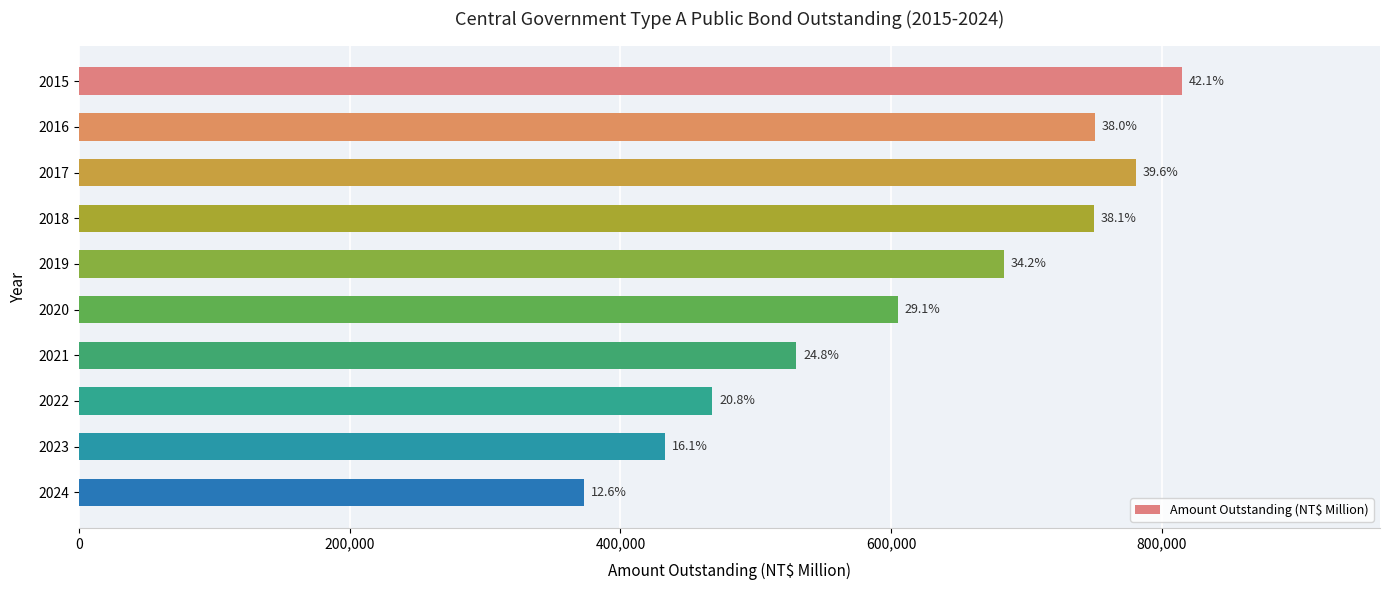

Are the bars horizontal?

Yes